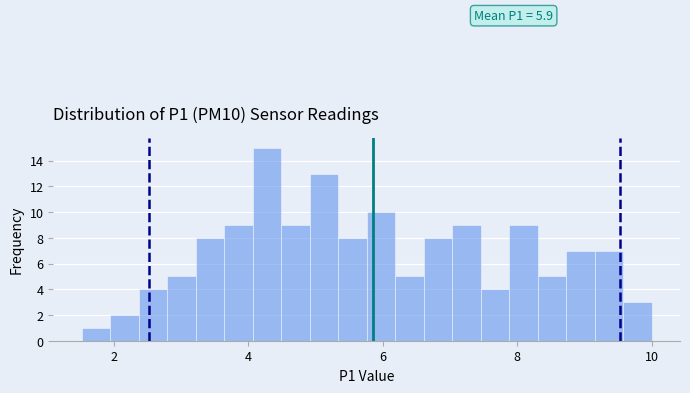

Read against the x-axis, roughly where is the centre of the tallest bar?

4.2